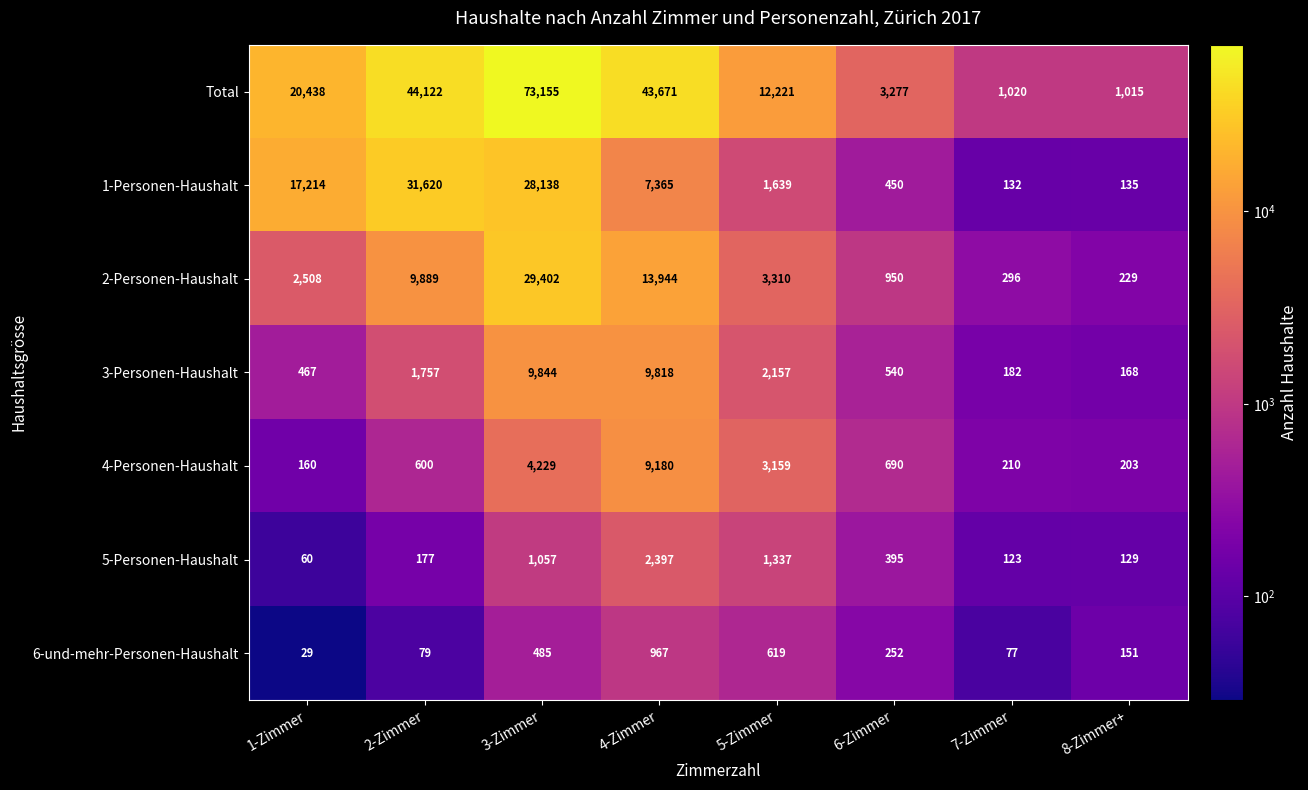

What is the sum of all Total values?

198919